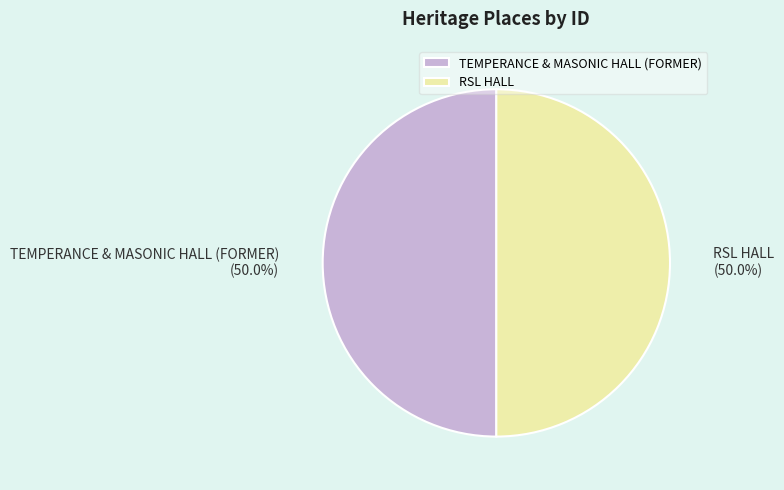

Do RSL HALL and TEMPERANCE & MASONIC HALL (FORMER) together represent more than half of the pie?

Yes